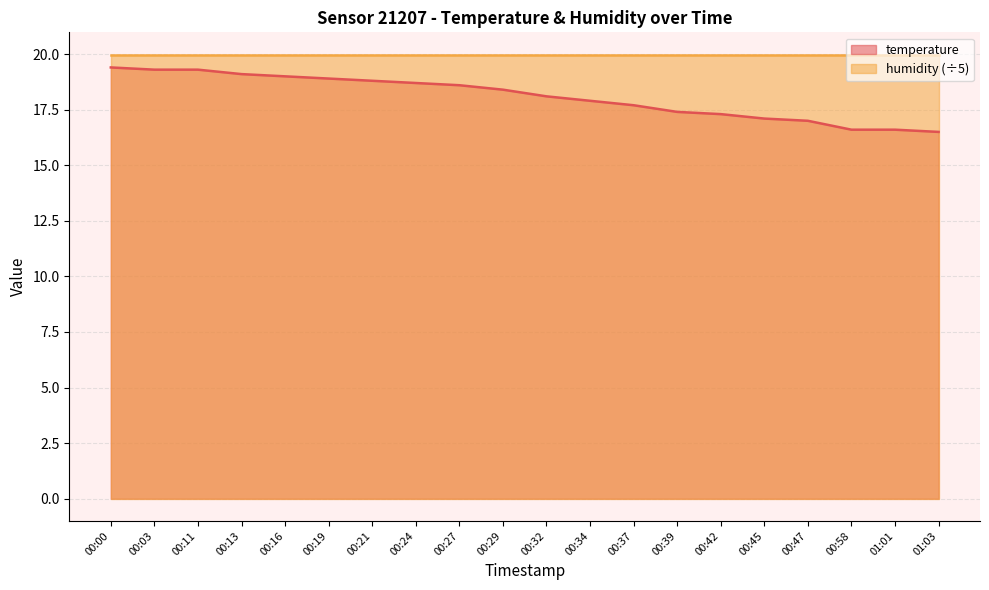

What is the difference between the maximum and second lowest values?

2.8